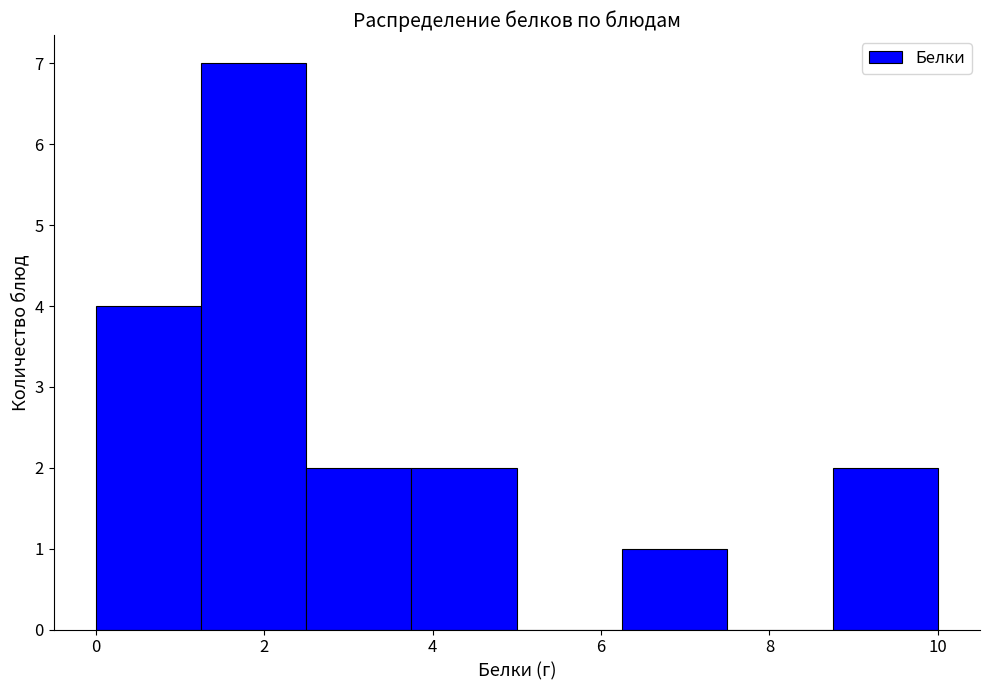

What is the height of the bar covering 3.75 to 5.00 on the x-axis? Neither the bar edges nor the heights are printed on the chart, so give them approximately, as read against the axes.

2